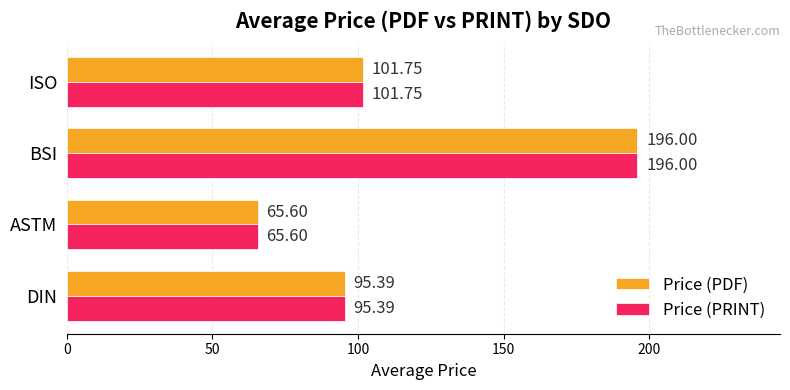

At which category is the sum across all series the highest?

BSI